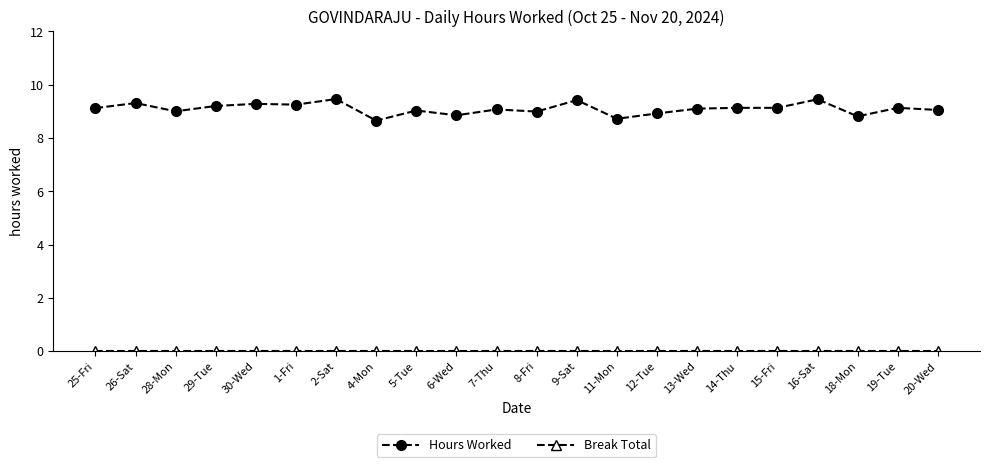

Which series has the widest spread of values?

Hours Worked